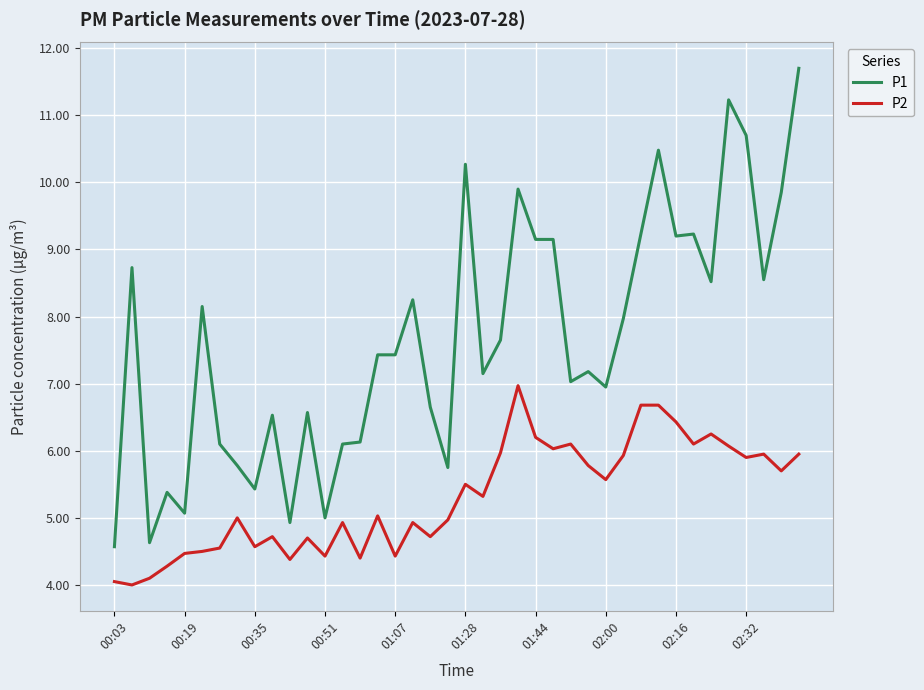

True or false: P1 and P2 cross at least once.

False